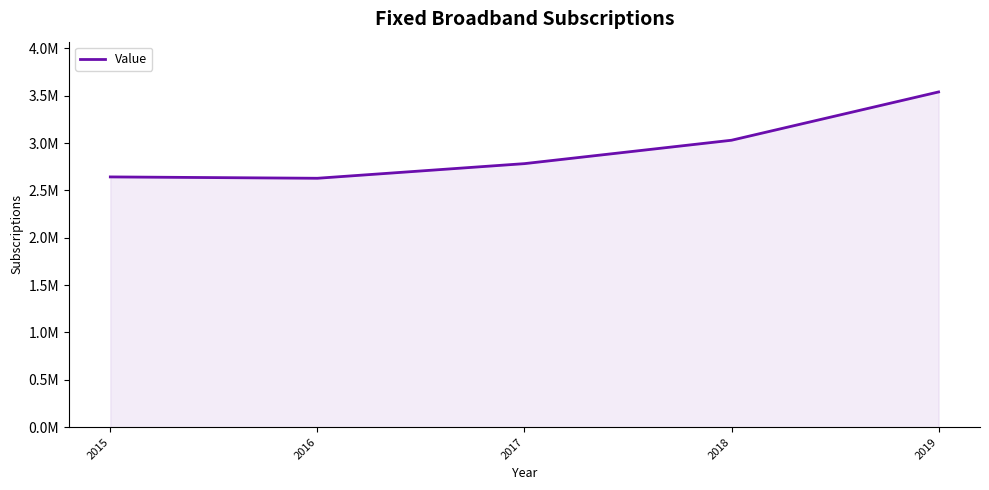

Is this an area chart (filled region under the line)?

Yes